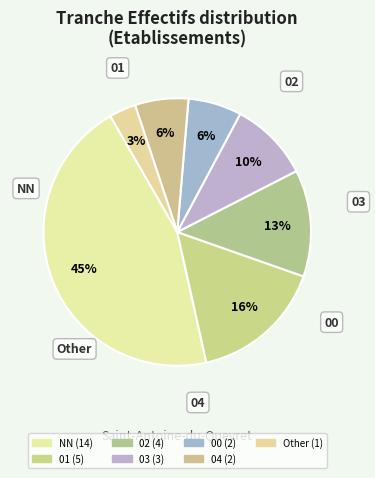

What is the ratio of the value at 00 to the value at NN?

0.1